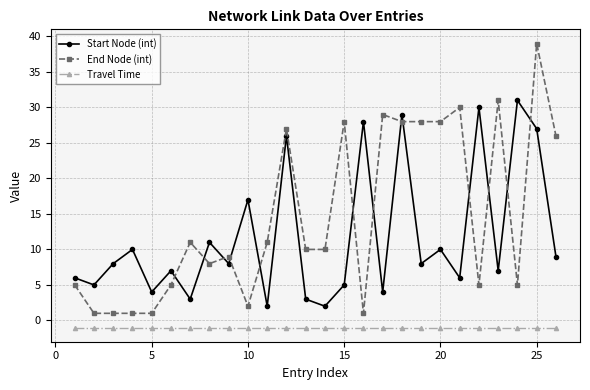

Does the chart have visible grid lines?

Yes